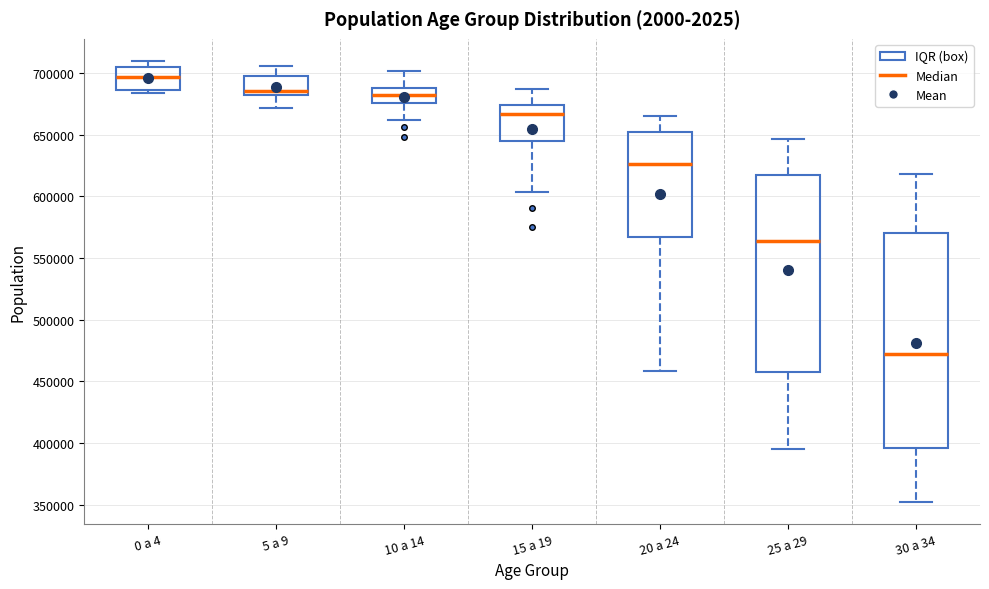

Where is the lower edge of the box for 20 a 24 on the y-axis? The values are not printed on the chart, so give them approximately, as read against the axis.

565000